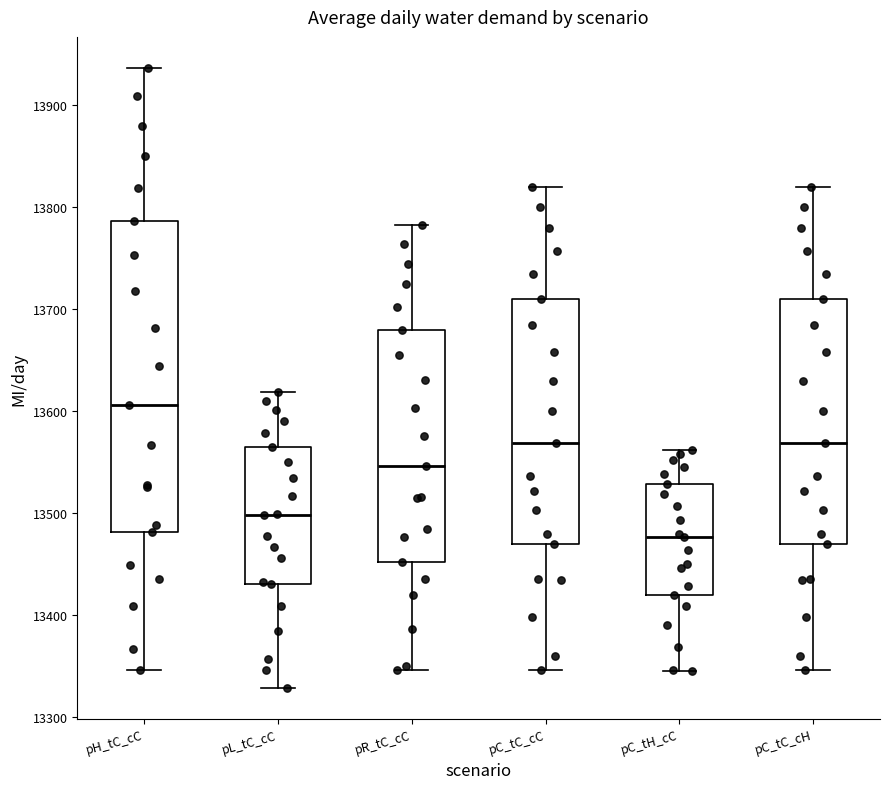

Reading left to right, read every box against the y-axis: the position of its median line, the range the box covers, and the ends of its whiskers. The values are not printed on the chart, so give them approximately, as read against the axis.

pH_tC_cC: median 13610, box 13480 to 13790, whiskers 13350 to 13940
pL_tC_cC: median 13500, box 13430 to 13570, whiskers 13330 to 13620
pR_tC_cC: median 13550, box 13450 to 13680, whiskers 13350 to 13780
pC_tC_cC: median 13570, box 13470 to 13710, whiskers 13350 to 13820
pC_tH_cC: median 13480, box 13420 to 13530, whiskers 13350 to 13560
pC_tC_cH: median 13570, box 13470 to 13710, whiskers 13350 to 13820